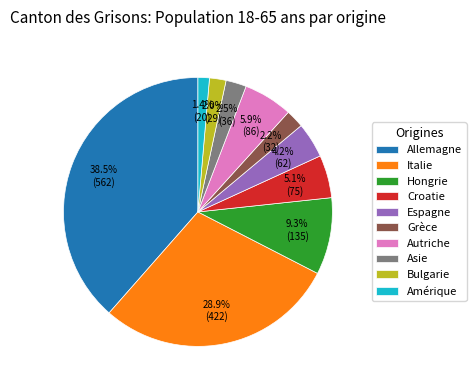

Does Grèce account for over 50% of the chart?

No